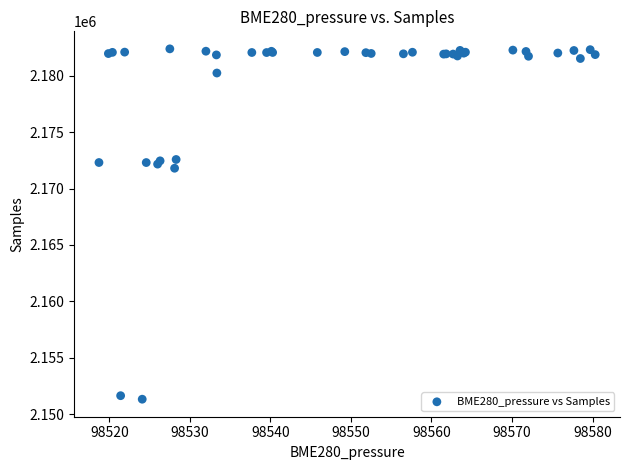

What Y value in the scatter plot is closest to 2166855?

2171802